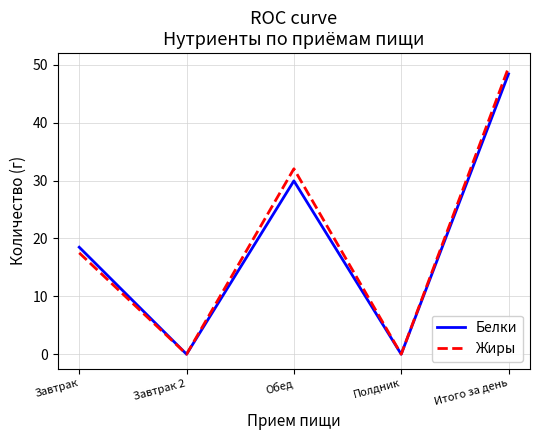

At Обед, list the series in order from smallest to largest.

Белки, Жиры